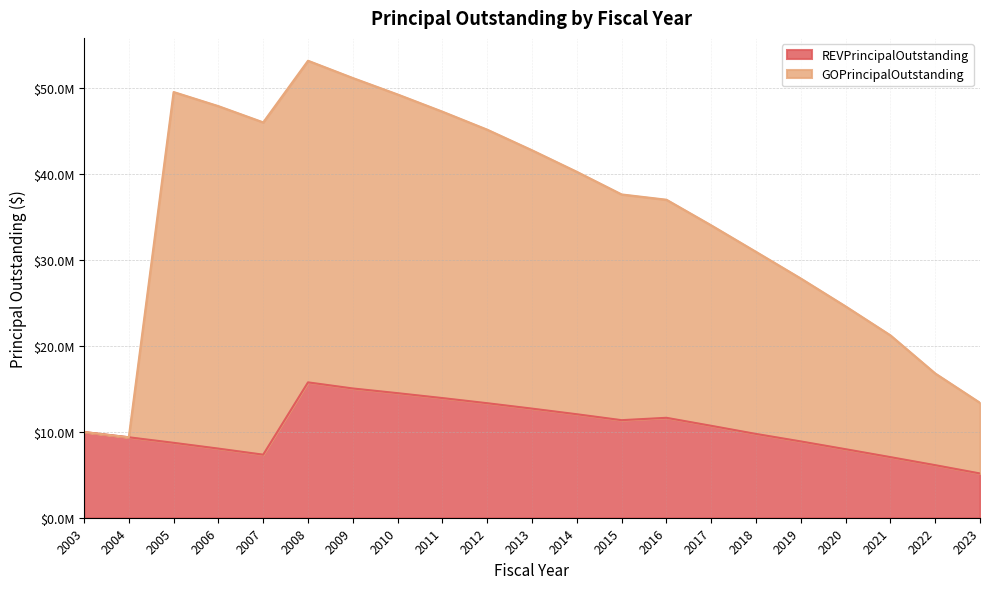

True or false: REVPrincipalOutstanding has a value of 10492702.2 at 2009.

False